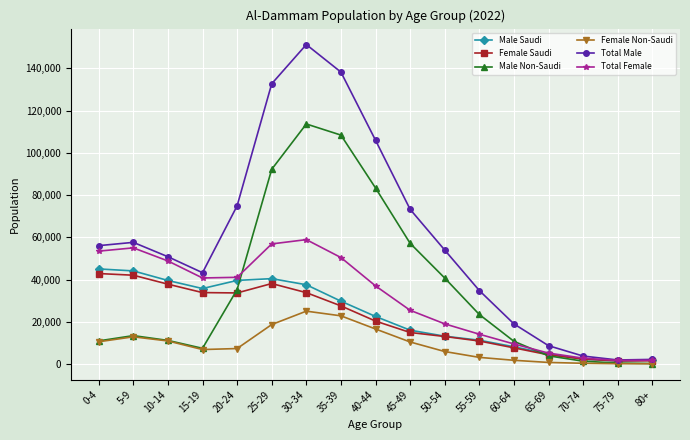

True or false: Male Non-Saudi has more than 0 points higher than both neighbors.

True